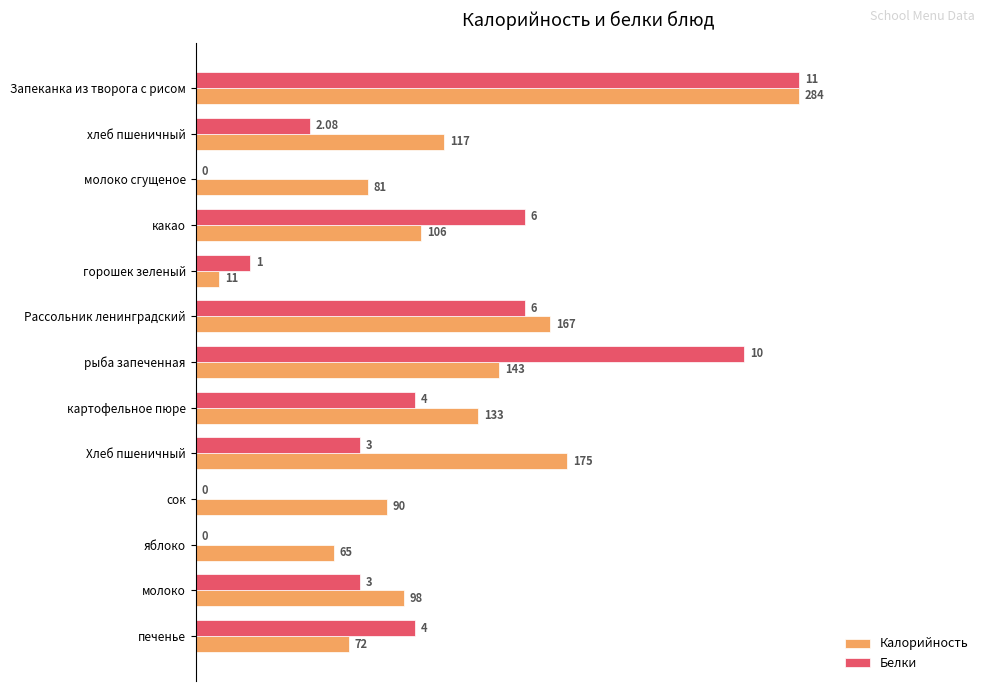

What are all the series names shown in the legend?

Калорийность, Белки